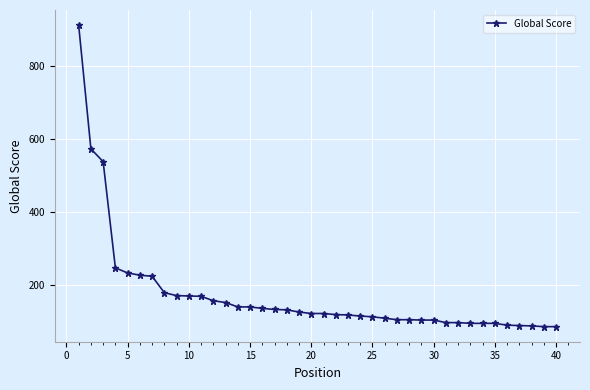

What is the value of the 23rd point from the left?

119